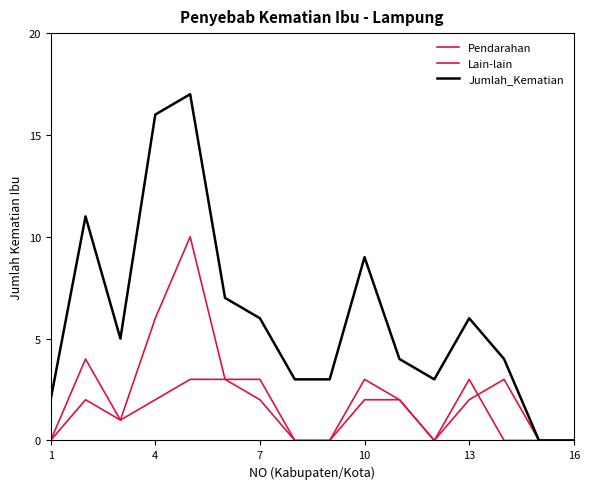

How many lines are shown in the chart?

3